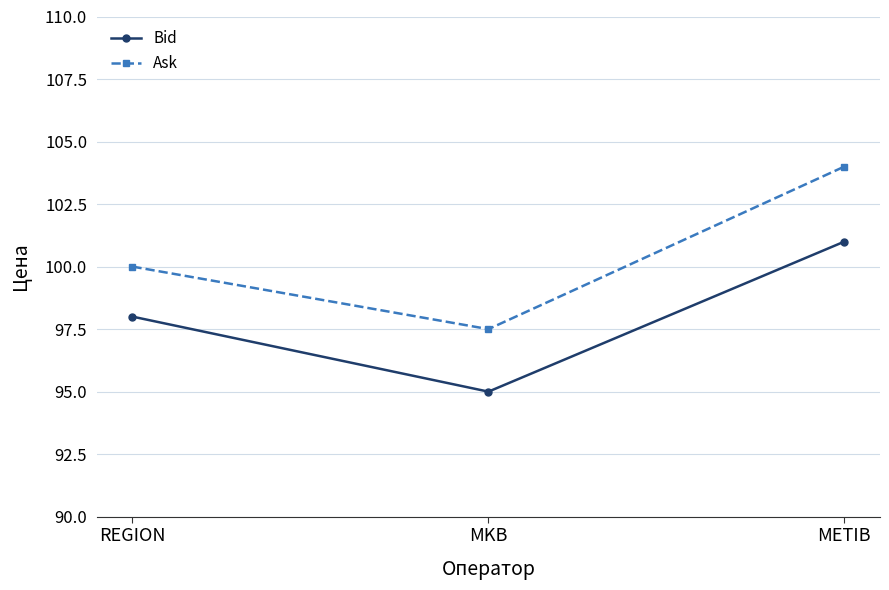

What is the sum of the Ask values at MKB and METIB?

201.5